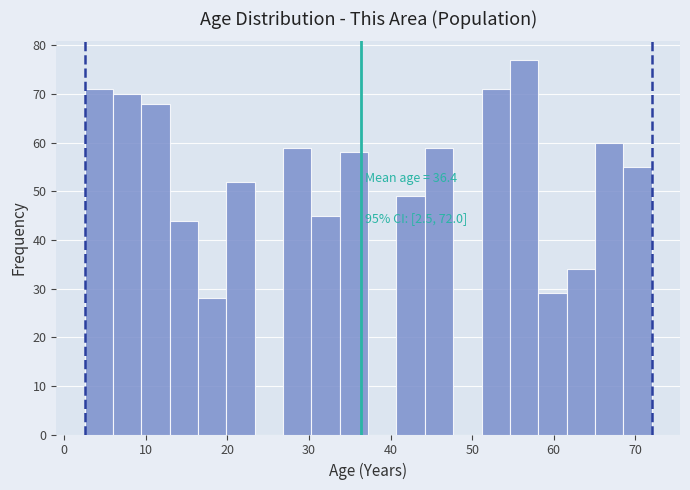

Around what value on the x-axis is the tallest bar? Give the approximate position of its centre, as read against the axis.

56